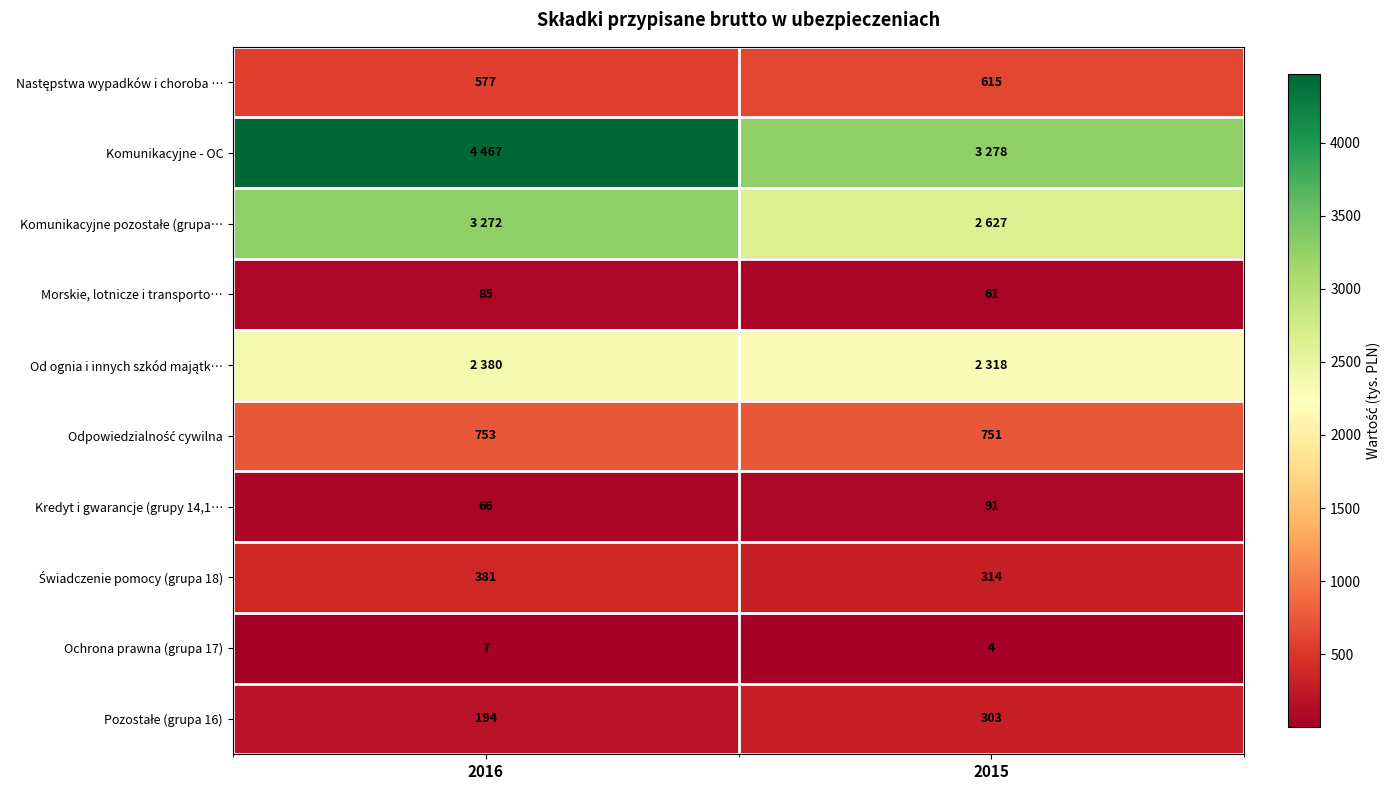

What is the difference between the Morskie, lotnicze i transporto… values at 2015 and 2016?

24